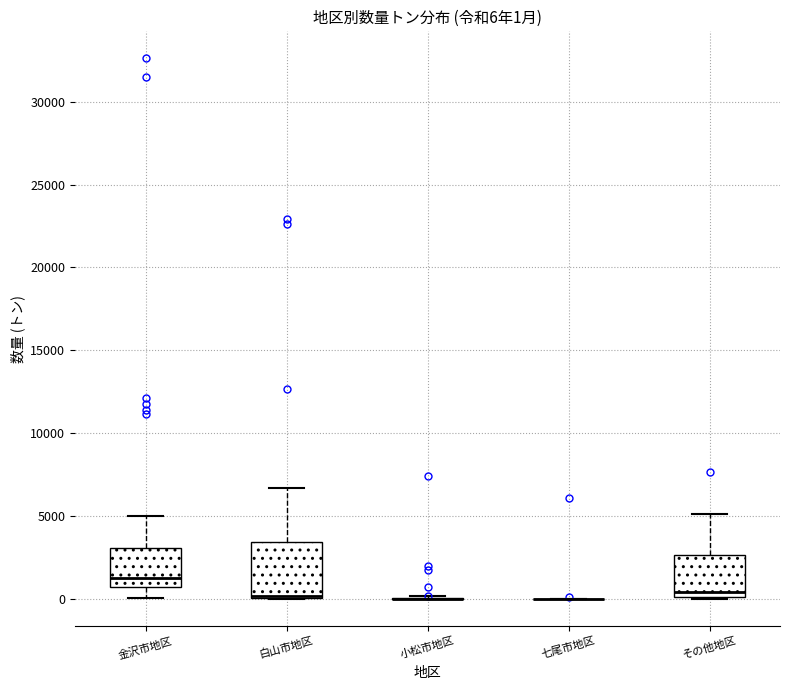

Which box is the tallest, from its lower edge to its upper edge?

白山市地区